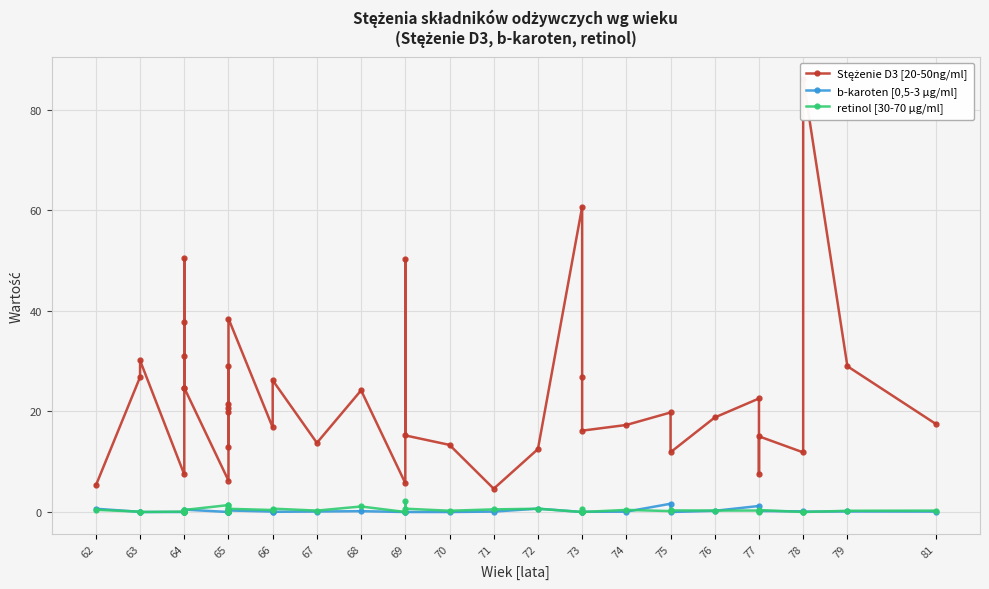

The value of b-karoten [0,5-3 µg/ml] at 73 is 0.0. True or false?

False